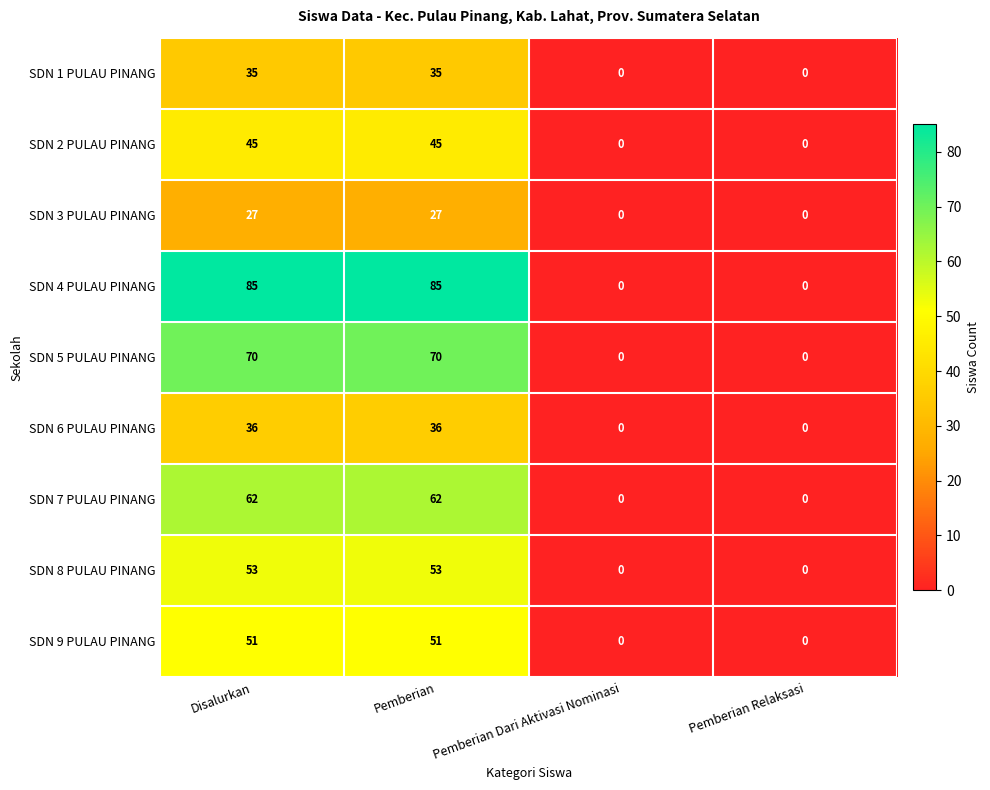

How many series are shown in this chart?

9